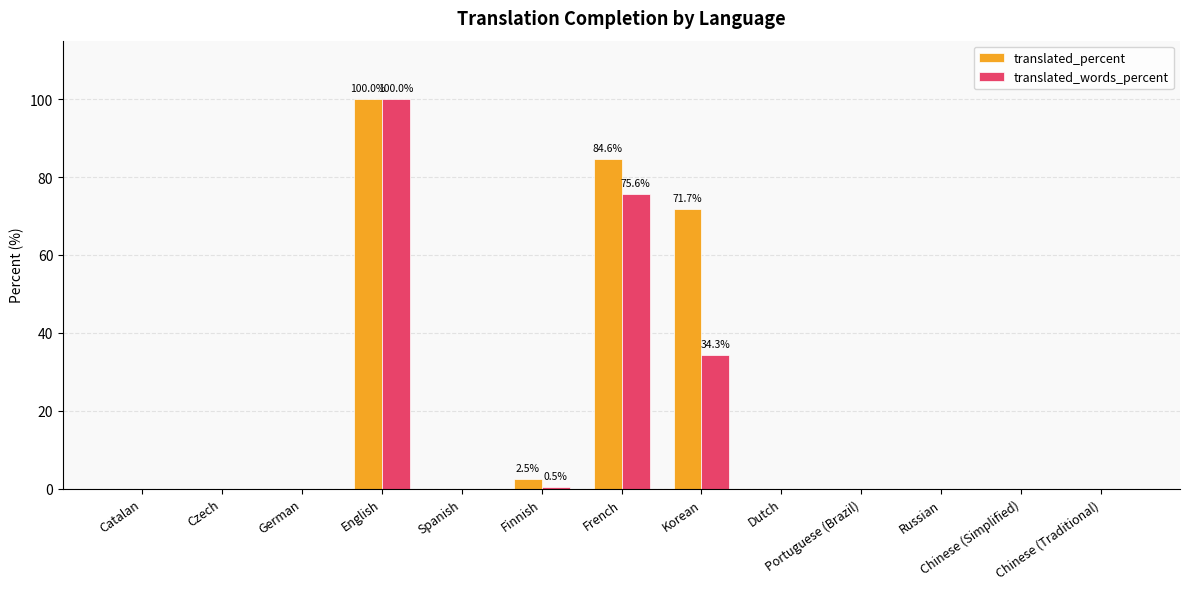

Which category has the highest value across all series?

English